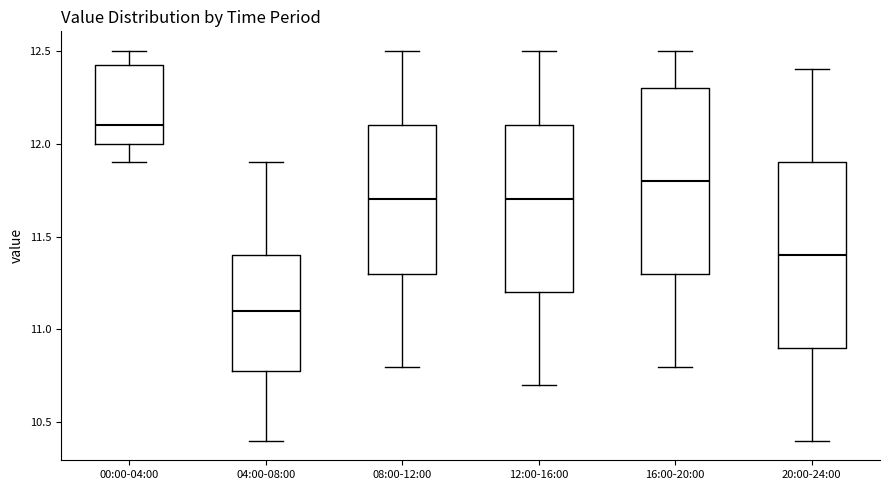

Where does the median line of the box for 20:00-24:00 sit on the y-axis? The values are not printed on the chart, so give them approximately, as read against the axis.

11.40